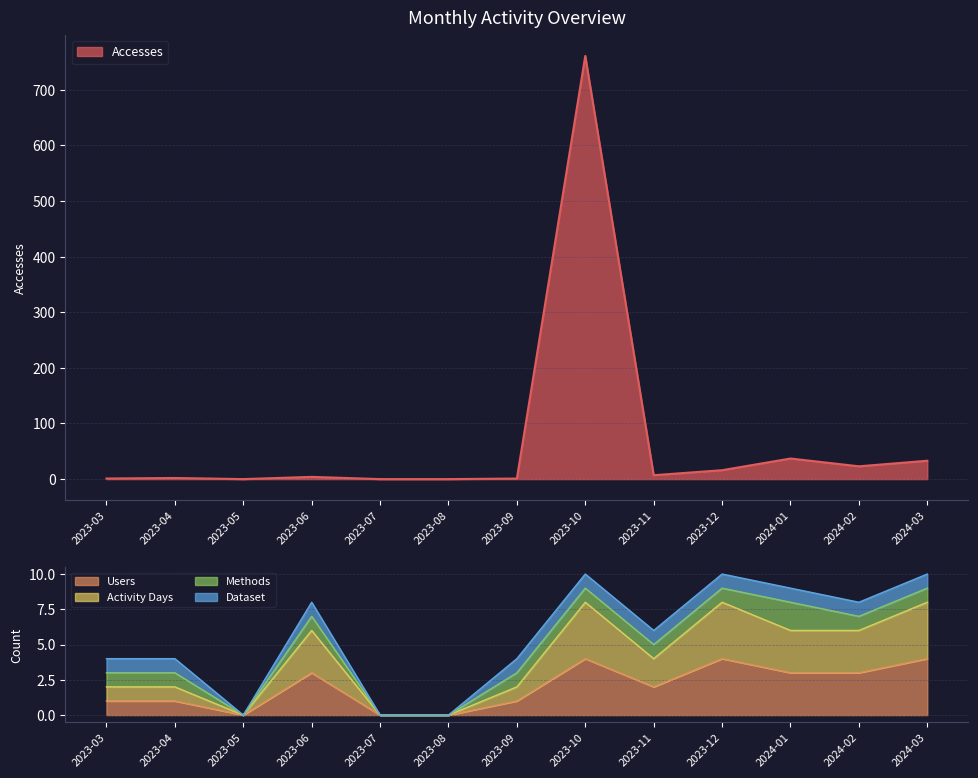

Between 2023-07 and 2023-12, which series saw the biggest shift?

Accesses